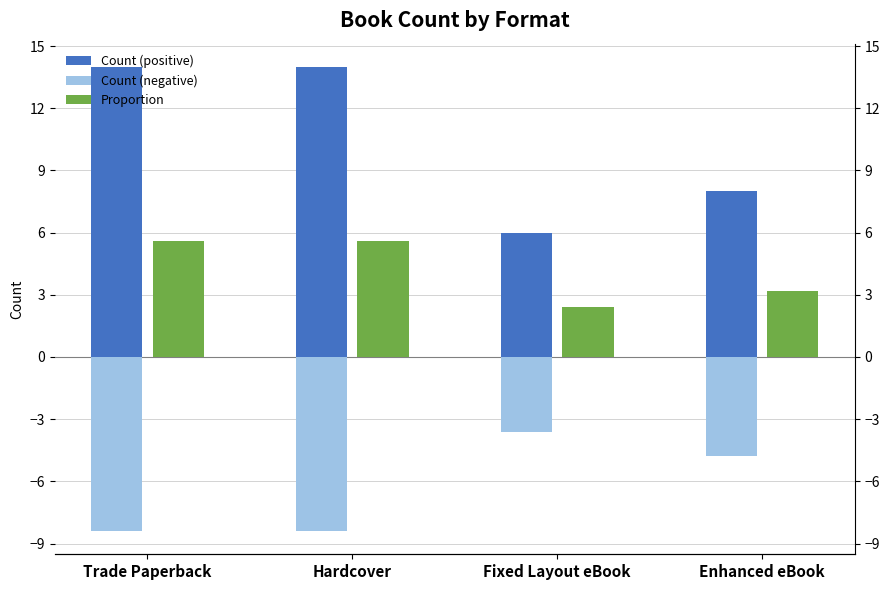

What are all the series names shown in the legend?

Count (positive), Count (negative), Proportion